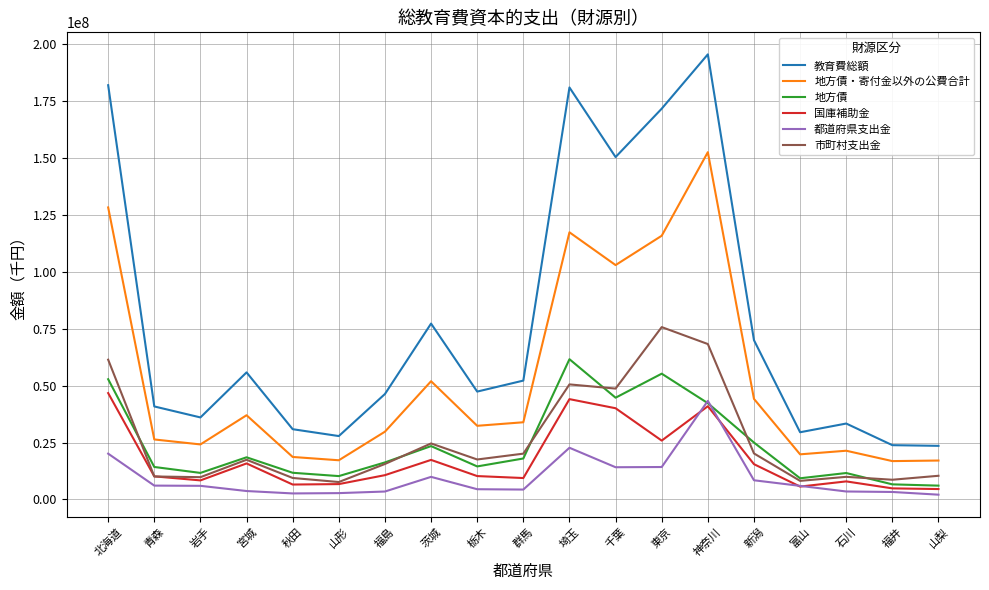

How many categories are shown in the chart?

19